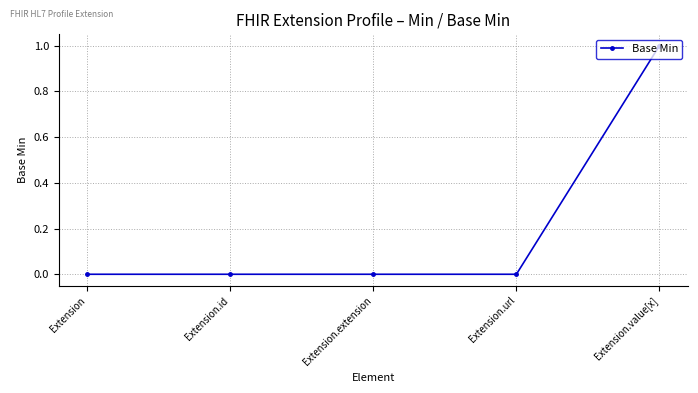

Reading left to right, what are all the values shown in this chart?

Extension=0	Extension.id=0	Extension.extension=0	Extension.url=0	Extension.value[x]=1